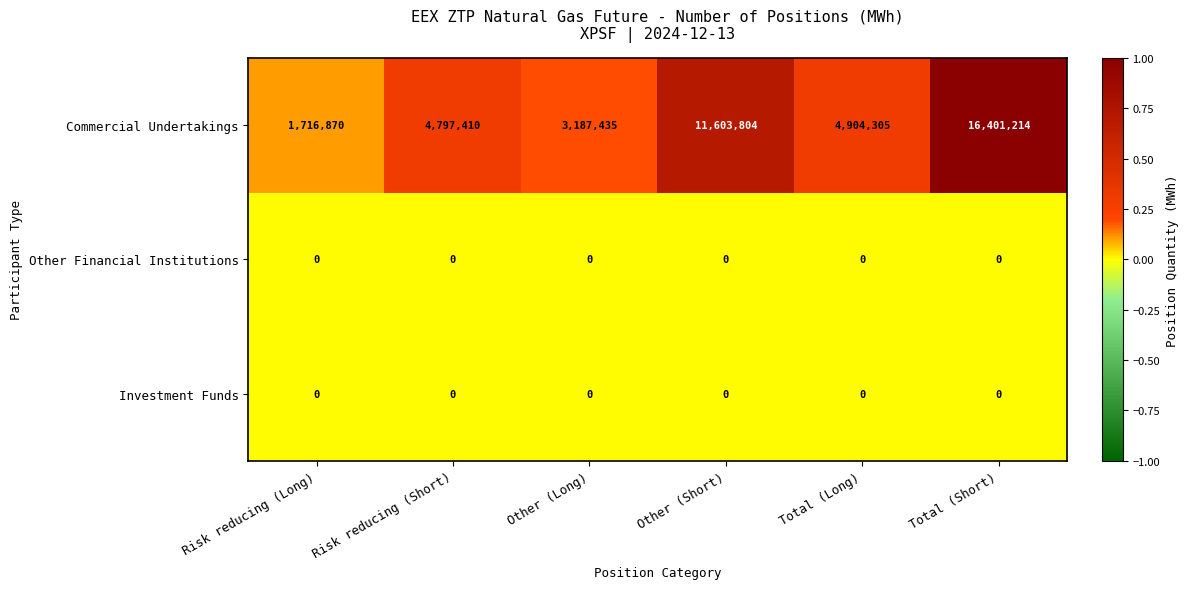

Reading left to right, what are all the values shown in this chart?

Commercial Undertakings: 1716870	4797410	3187435	11603804	4904305	16401214
Other Financial Institutions: 0	0	0	0	0	0
Investment Funds: 0	0	0	0	0	0